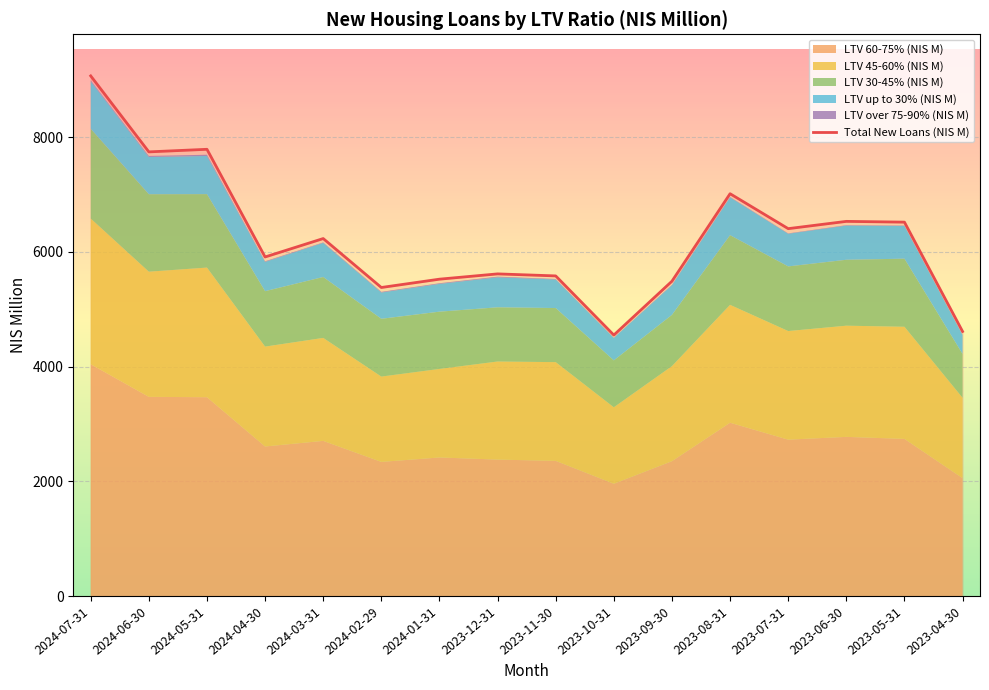

Where does the data first go above 6231?

2024-07-31